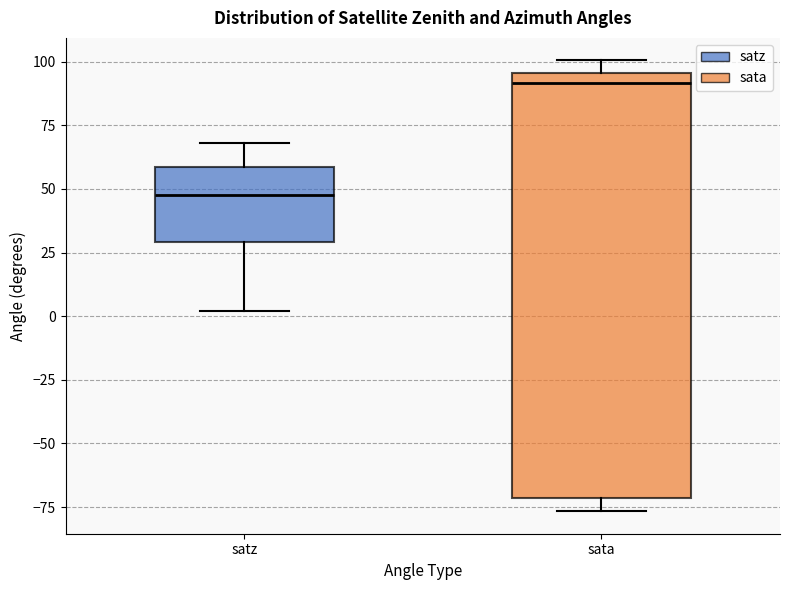

Comparing the boxes themselves (not the whiskers), which one is the tallest?

sata